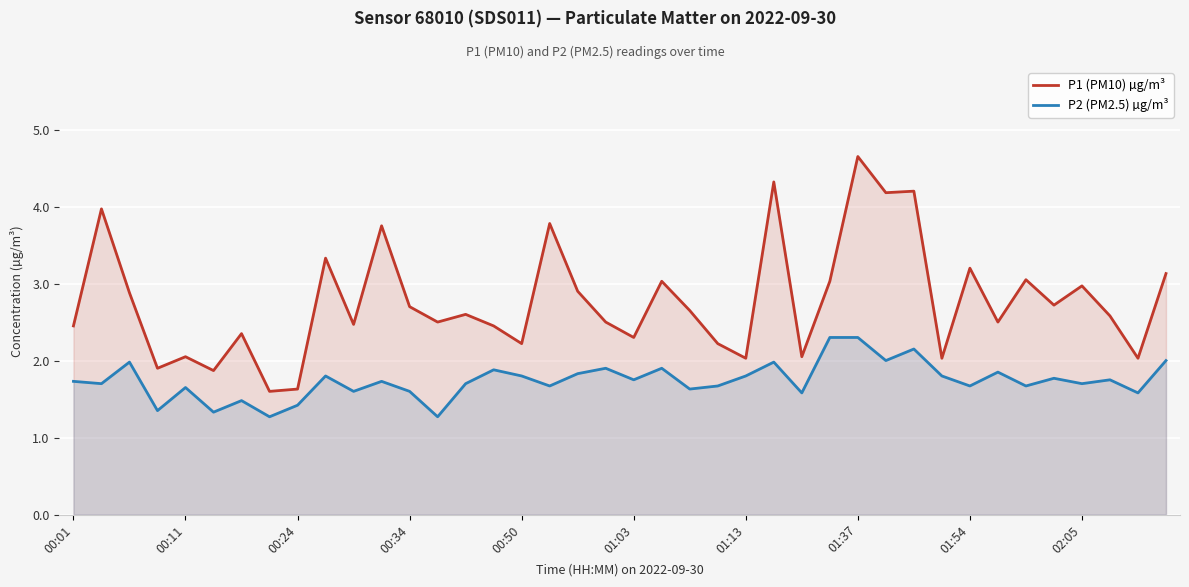

What are all the series names shown in the legend?

P1 (PM10) µg/m³, P2 (PM2.5) µg/m³